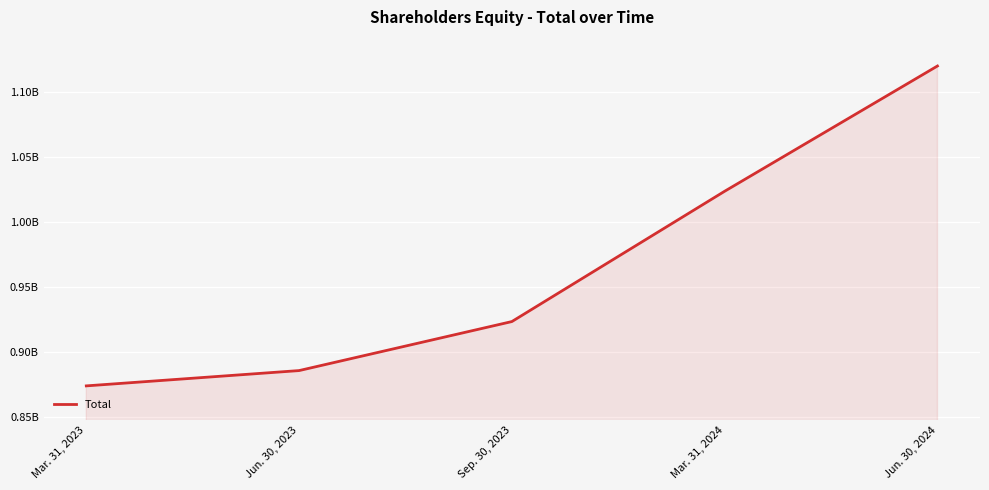

Between Mar. 31, 2023 and Jun. 30, 2024, which is larger?

Jun. 30, 2024